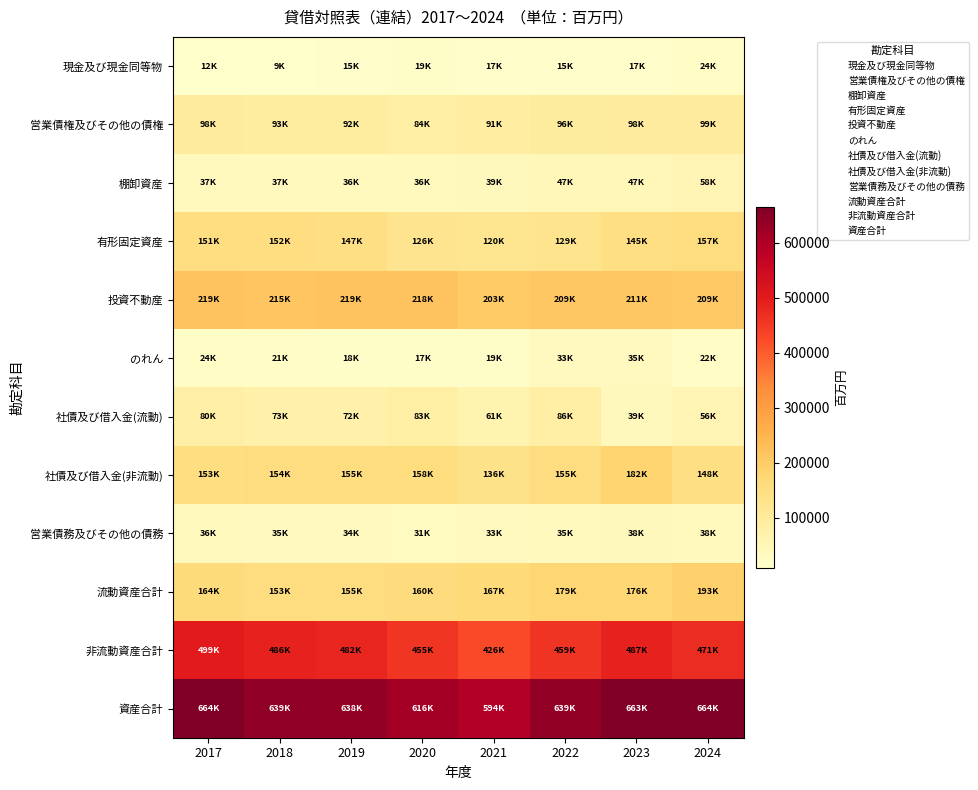

Between 2024 and 2017, which is larger?

2024